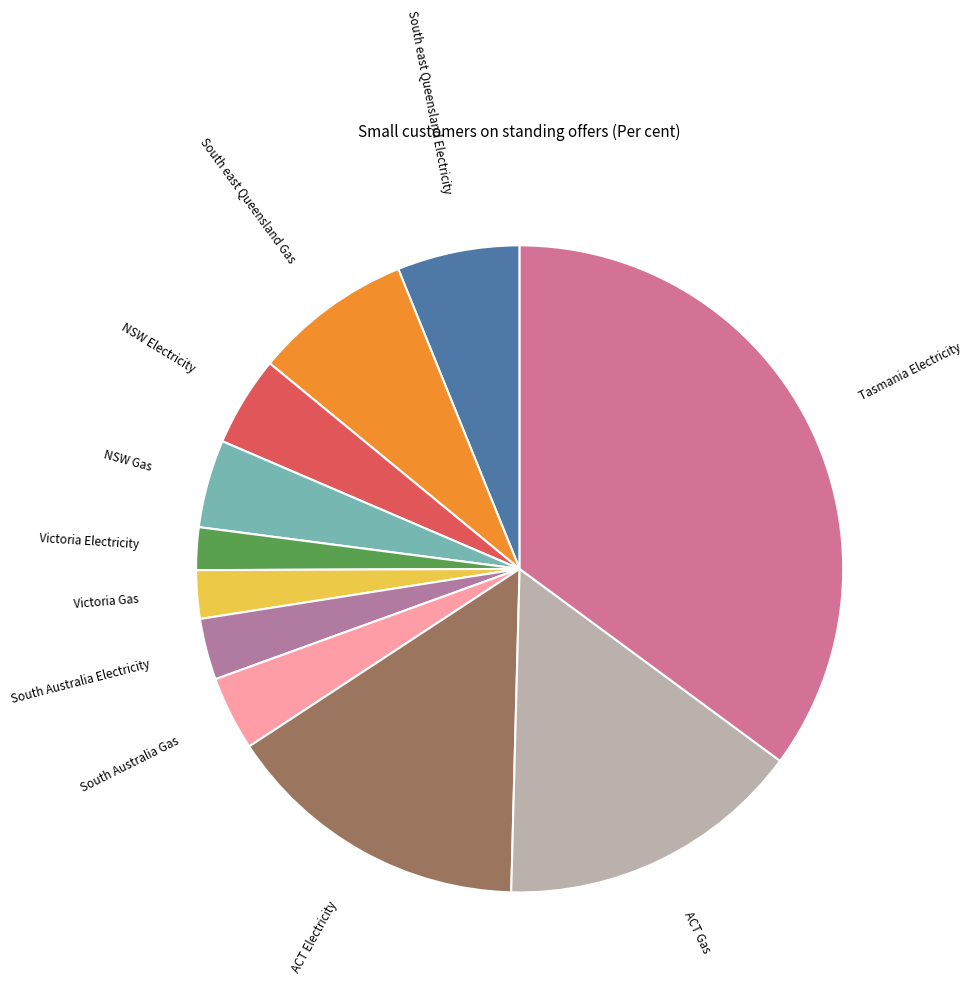

Does any single category account for the majority?

No